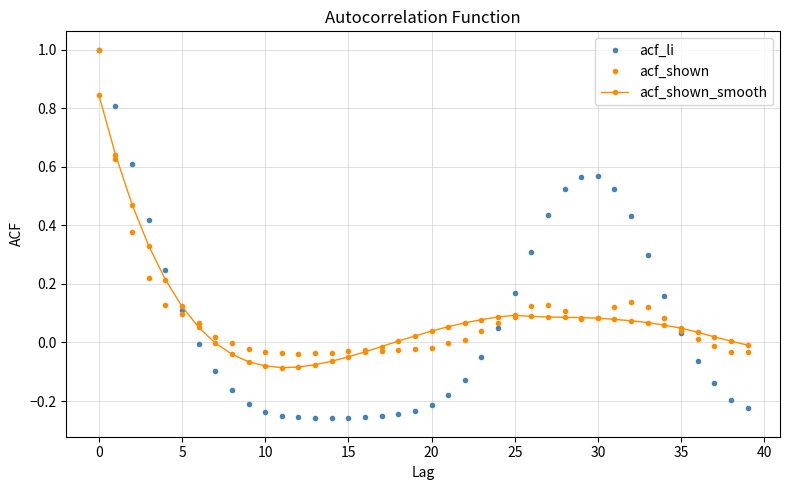

True or false: acf_shown has more than 0 interior local peaks.

True